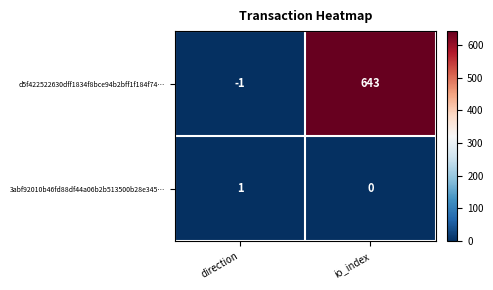

At which category is the sum across all series the highest?

io_index